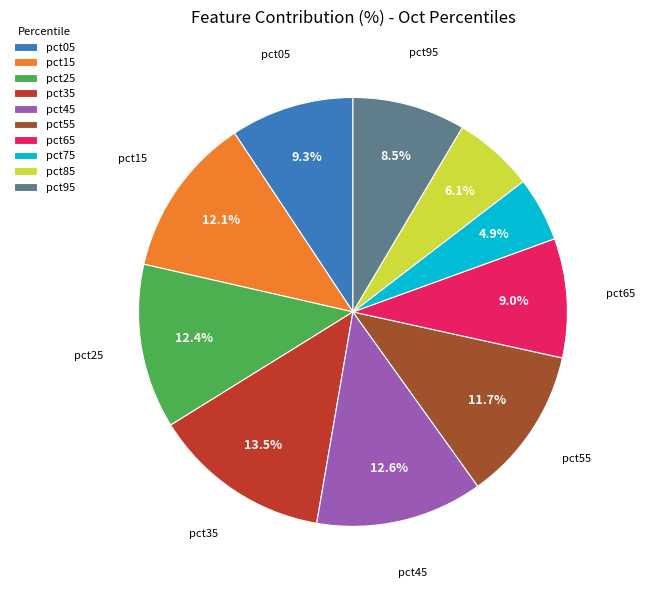

Is the sum of pct65 and pct95 greater than half?

No